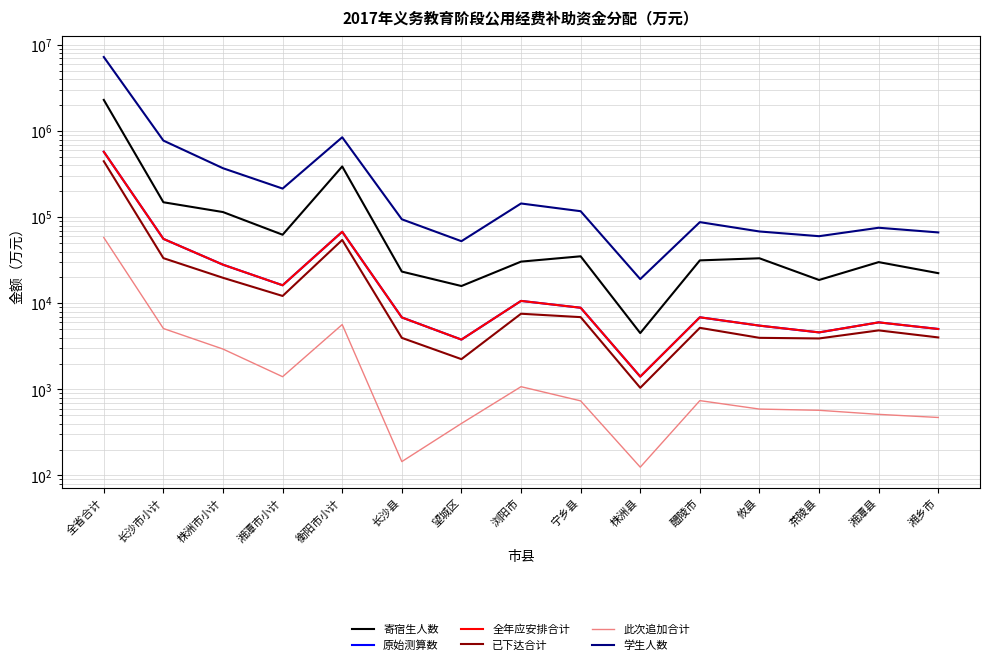

At which category is the sum across all series the highest?

全省合计